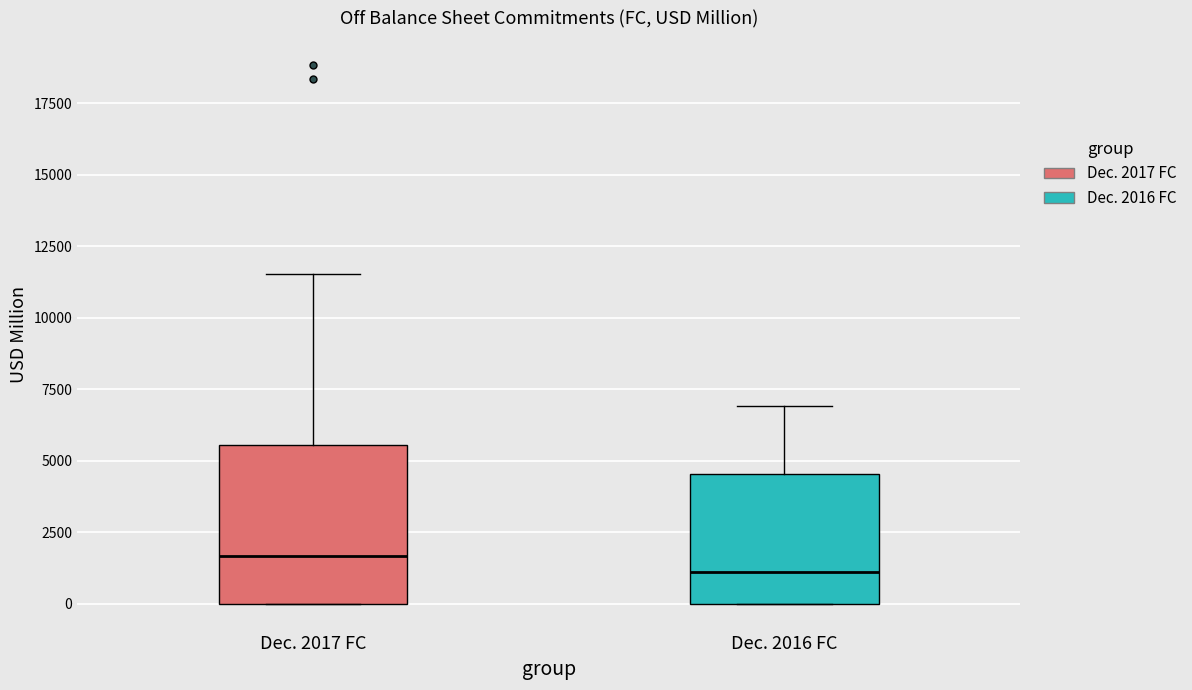

Comparing the boxes themselves (not the whiskers), which one is the tallest?

Dec. 2017 FC